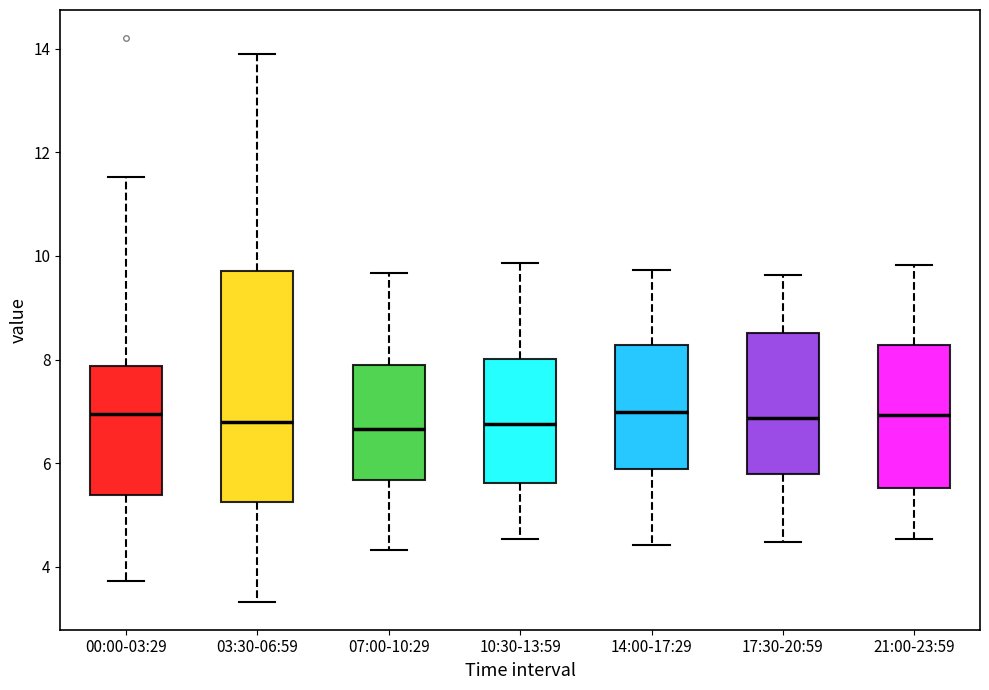

Reading left to right, read every box against the y-axis: the position of its median line, the range the box covers, and the ends of its whiskers. The values are not printed on the chart, so give them approximately, as read against the axis.

00:00-03:29: median 7.0, box 5.4 to 7.8, whiskers 3.8 to 11.6
03:30-06:59: median 6.8, box 5.2 to 9.8, whiskers 3.4 to 14.0
07:00-10:29: median 6.6, box 5.6 to 7.8, whiskers 4.4 to 9.6
10:30-13:59: median 6.8, box 5.6 to 8.0, whiskers 4.6 to 9.8
14:00-17:29: median 7.0, box 5.8 to 8.2, whiskers 4.4 to 9.8
17:30-20:59: median 6.8, box 5.8 to 8.6, whiskers 4.4 to 9.6
21:00-23:59: median 7.0, box 5.6 to 8.2, whiskers 4.6 to 9.8